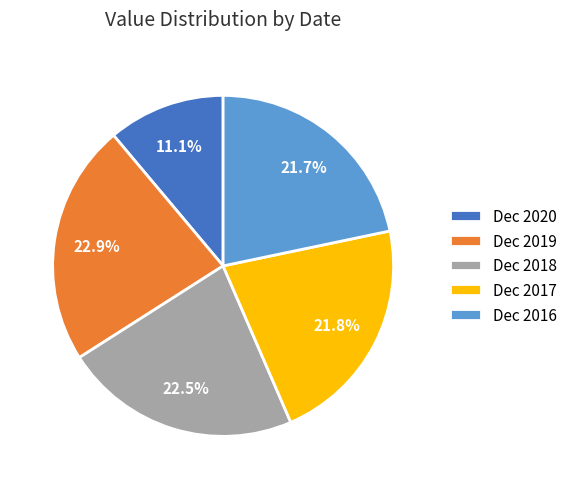

What percentage is the Dec 2016 slice, to the nearest percent?

22%